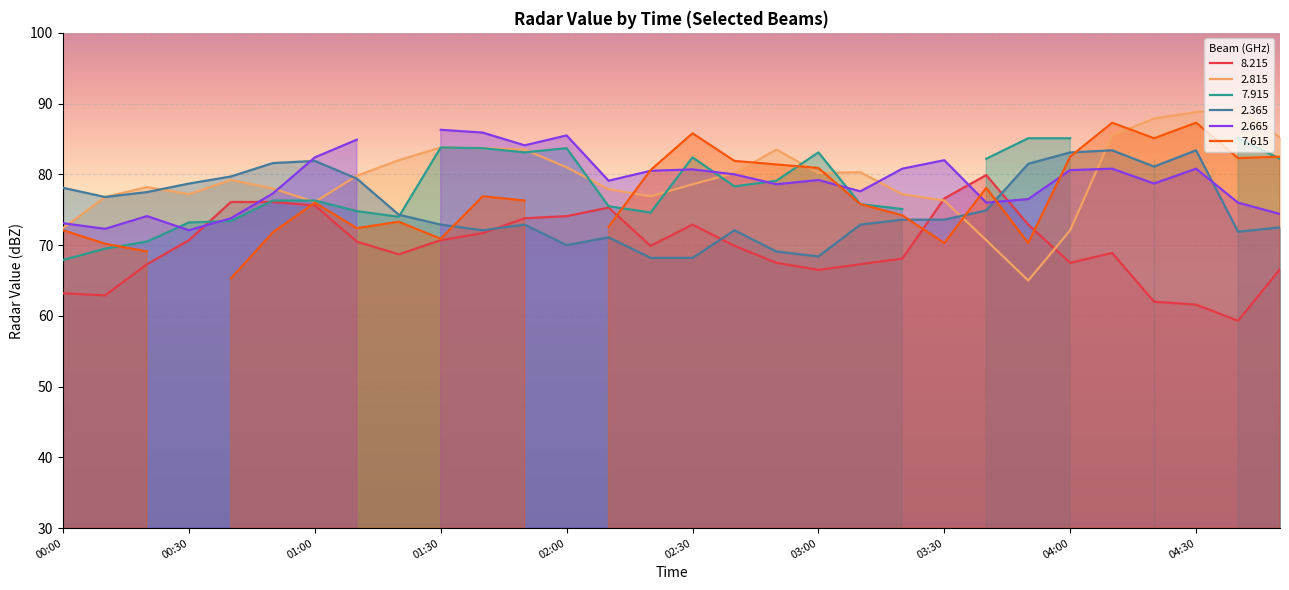

The   2.365 series shows 107.1 at 01:10. True or false?

False